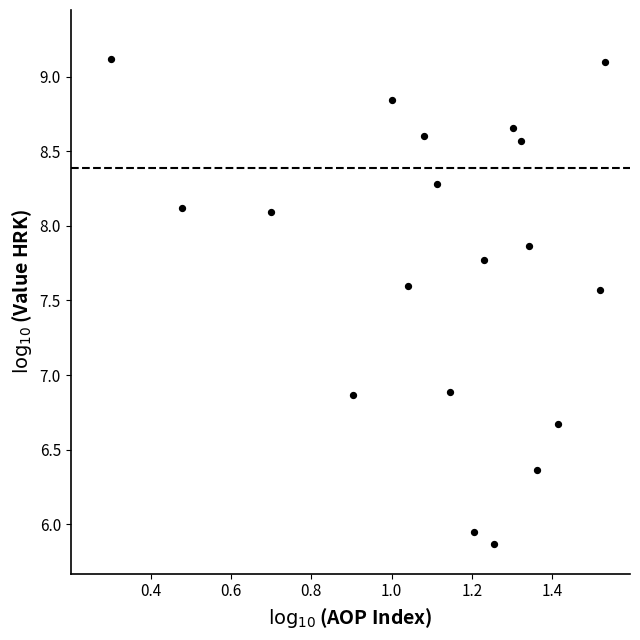

What is the range of X values (max minus min)?

1.2